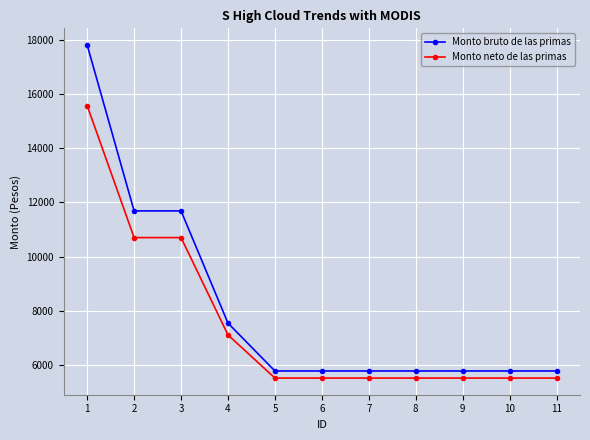

The value of Monto neto de las primas at 10 is 5504.6. True or false?

True